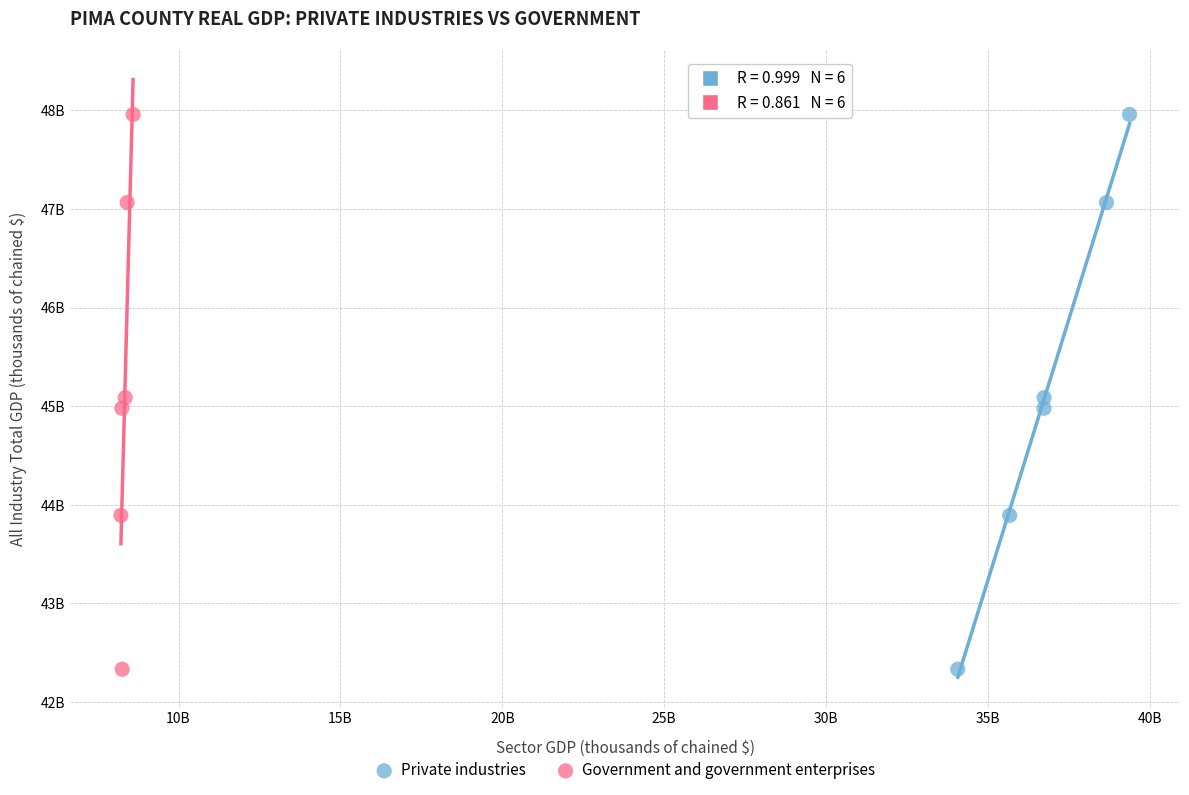

What are all the series names shown in the legend?

Private industries, Government and government enterprises